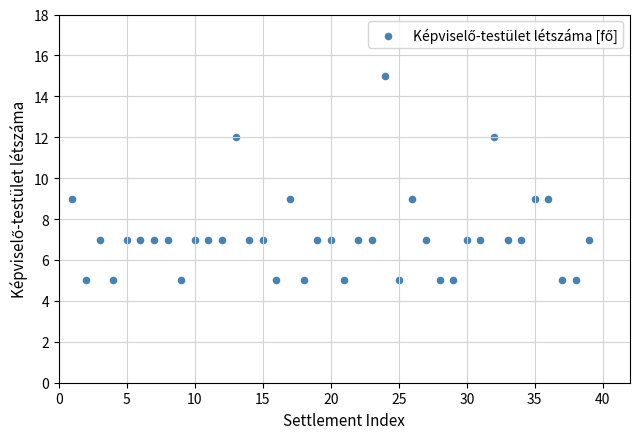

What is the range of X values (max minus min)?

38